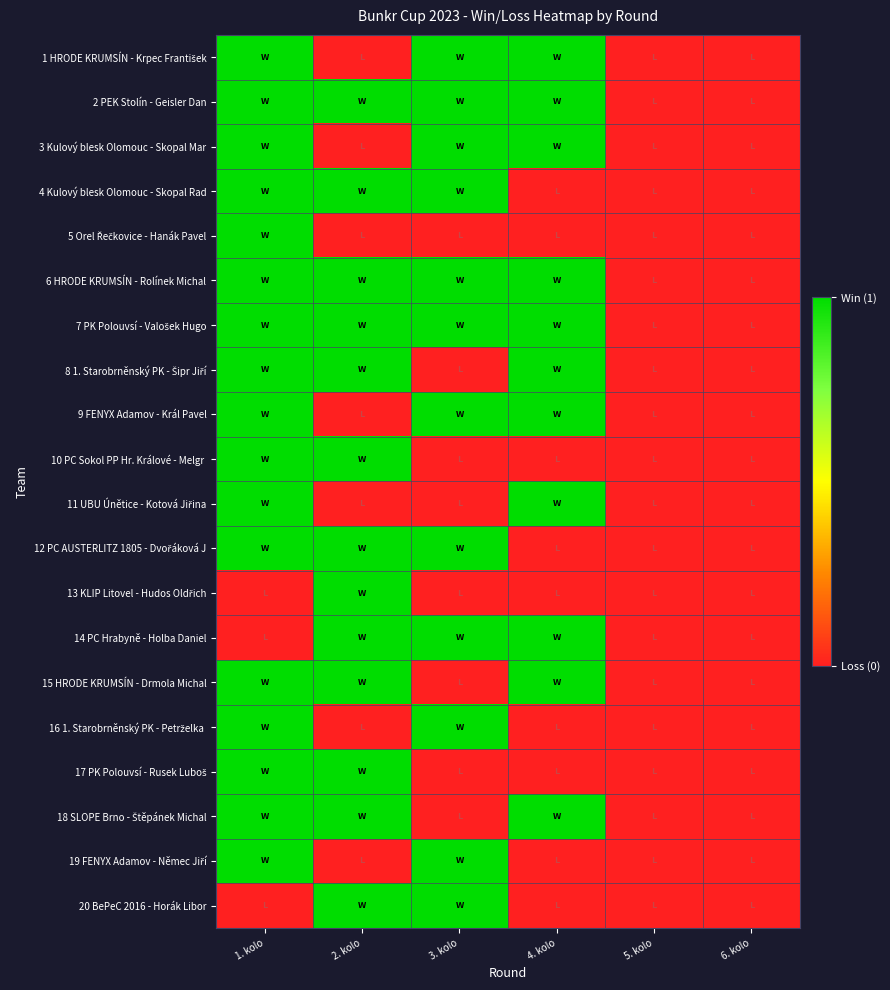

Count the number of categories in the chart.

6